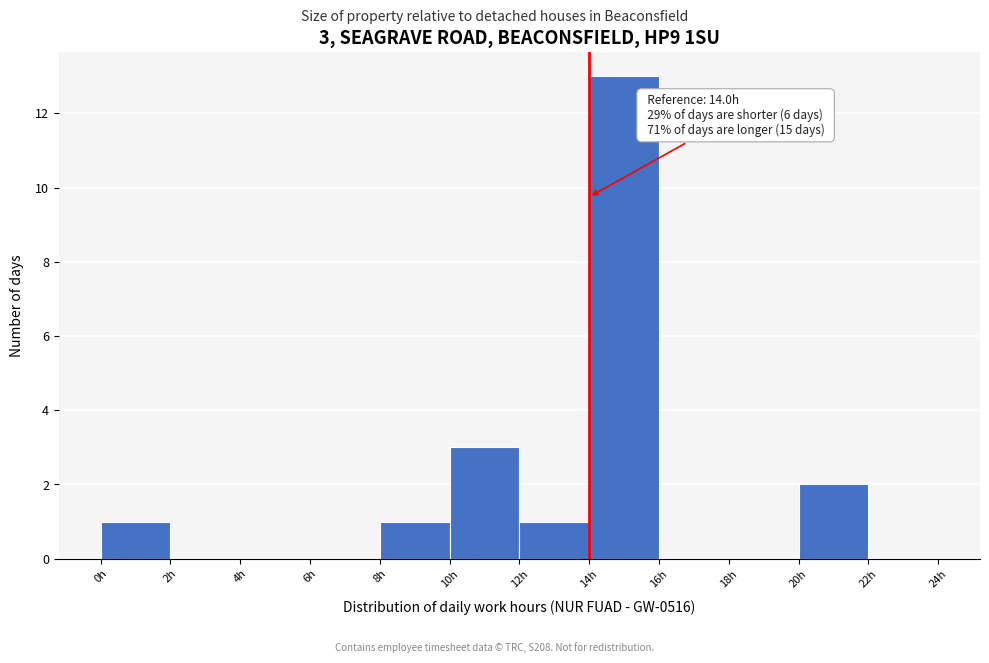

Which range on the x-axis has the tallest bar?

14 to 16